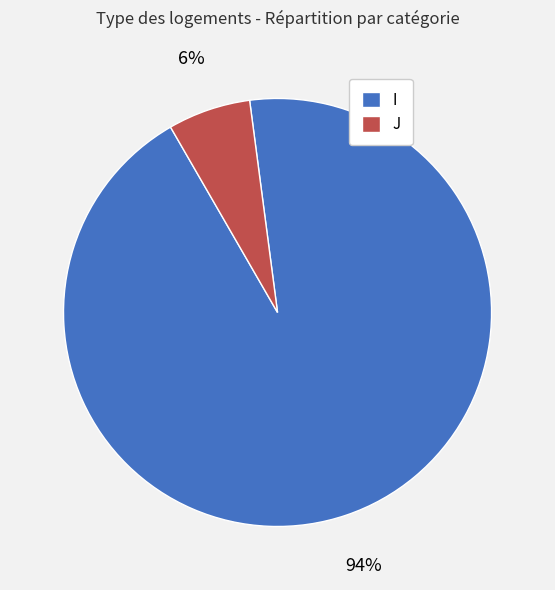

How many segments does this pie chart have?

2